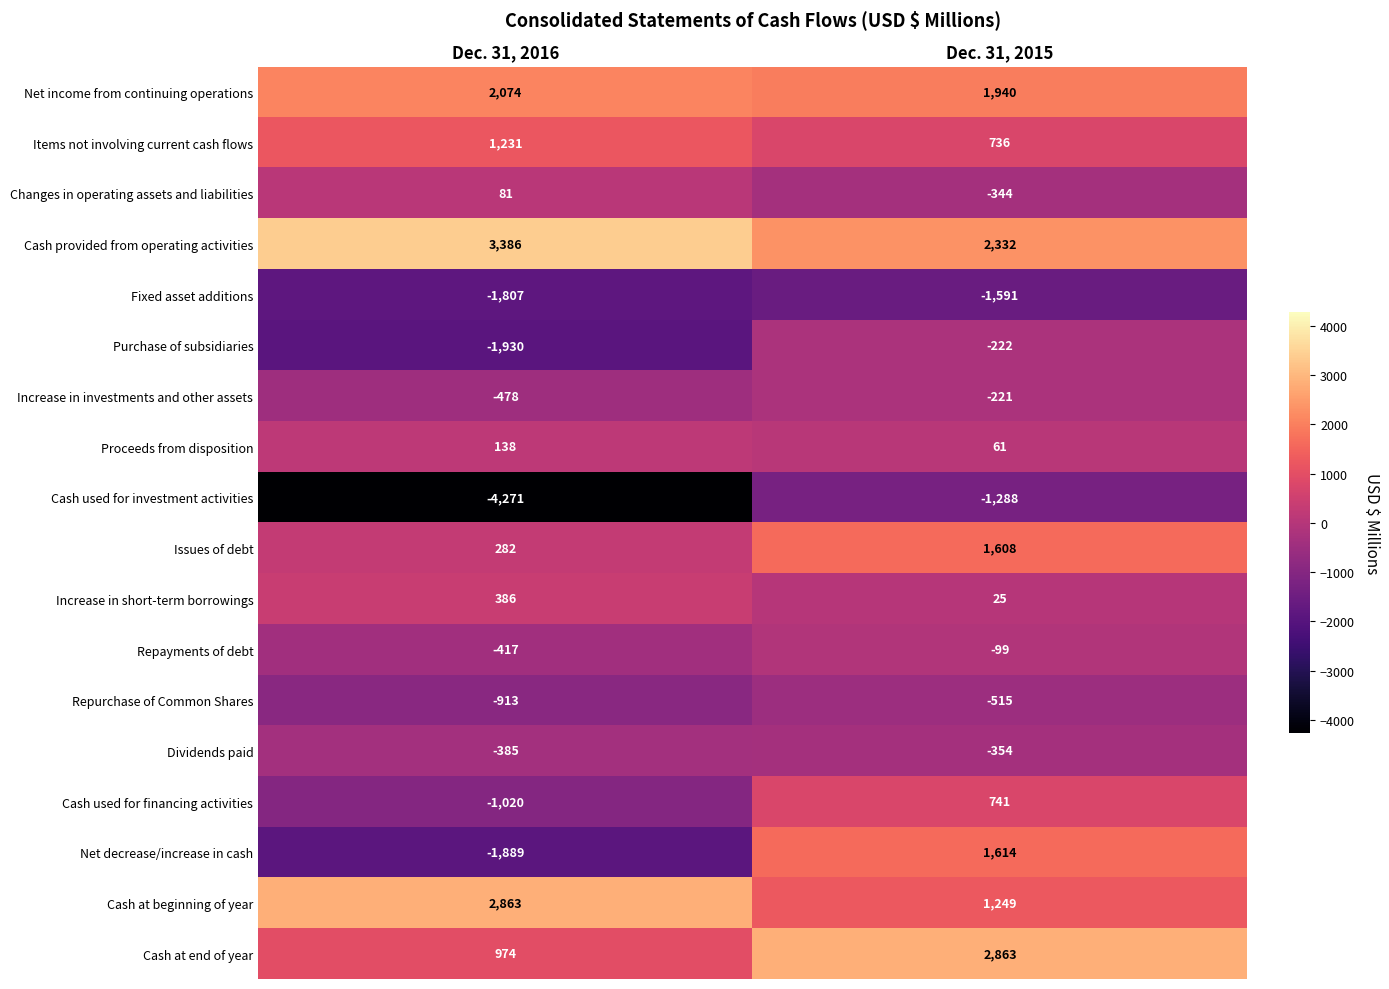

Rank the series at Dec. 31, 2015 from highest to lowest value.

Cash at end of year, Cash provided from operating activities, Net income from continuing operations, Net decrease/increase in cash, Issues of debt, Cash at beginning of year, Cash used for financing activities, Items not involving current cash flows, Proceeds from disposition, Increase in short-term borrowings, Repayments of debt, Increase in investments and other assets, Purchase of subsidiaries, Changes in operating assets and liabilities, Dividends paid, Repurchase of Common Shares, Cash used for investment activities, Fixed asset additions